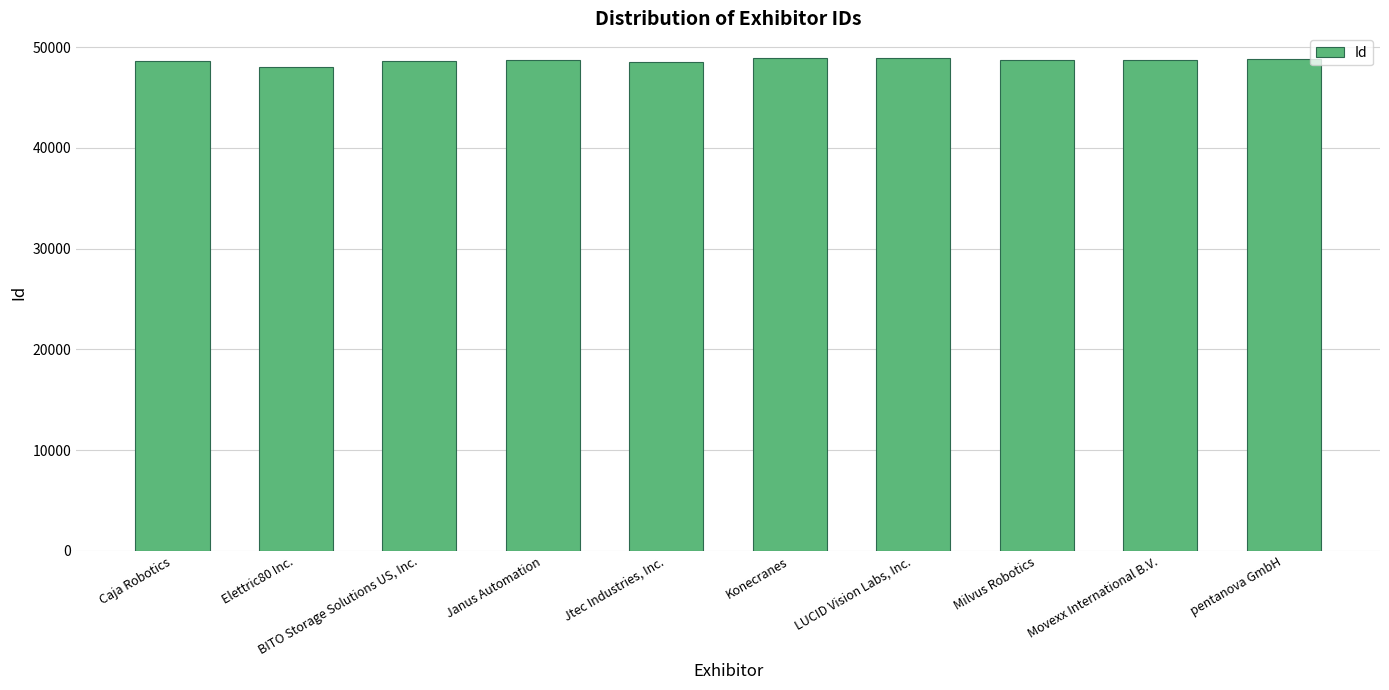

What value does the data have at Elettric80 Inc.?

48086